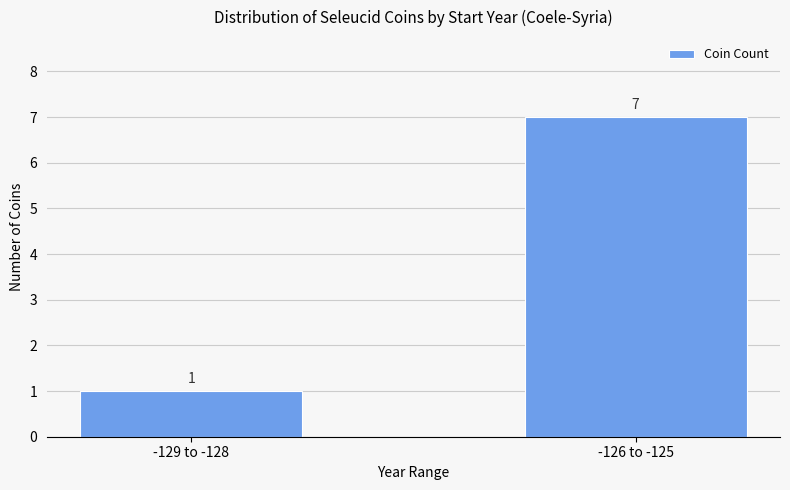

What is the sum of all values?

8